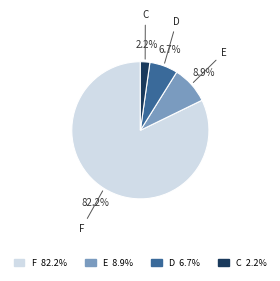

Is there a majority slice in this chart?

Yes